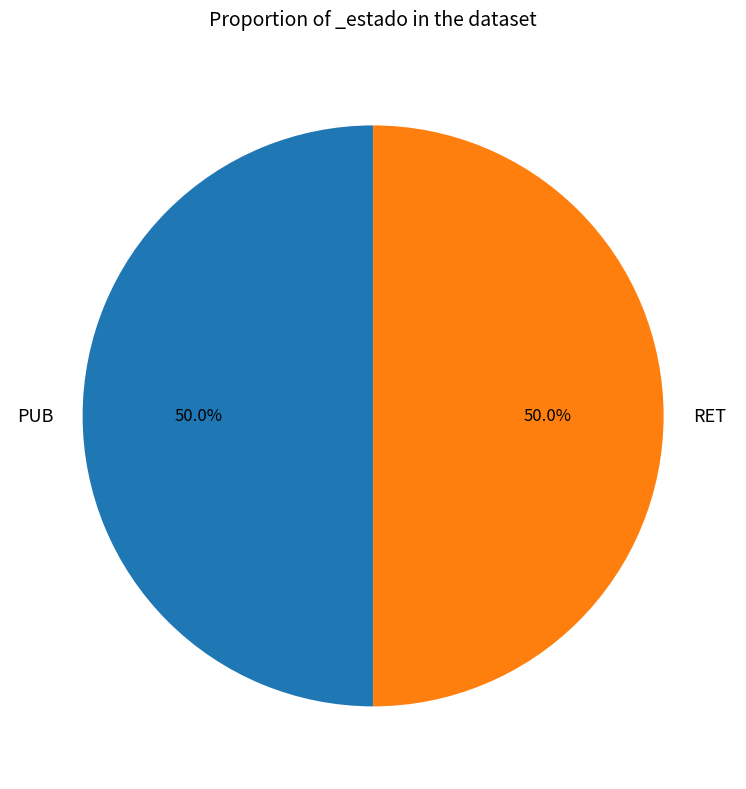

Do PUB and RET together represent more than half of the pie?

Yes